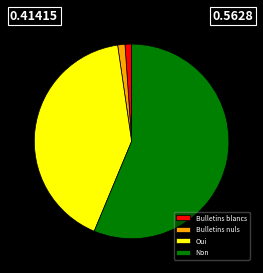

Which category has the biggest portion of the pie?

Non